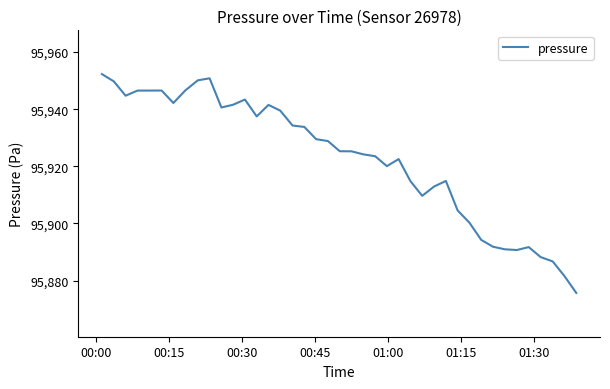

What is the smallest value displayed?

95875.7